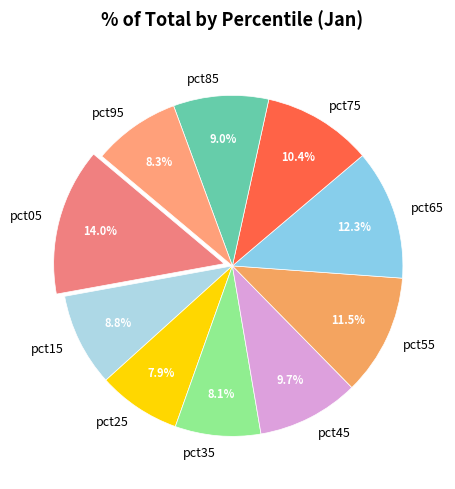

Which category has the biggest portion of the pie?

pct05